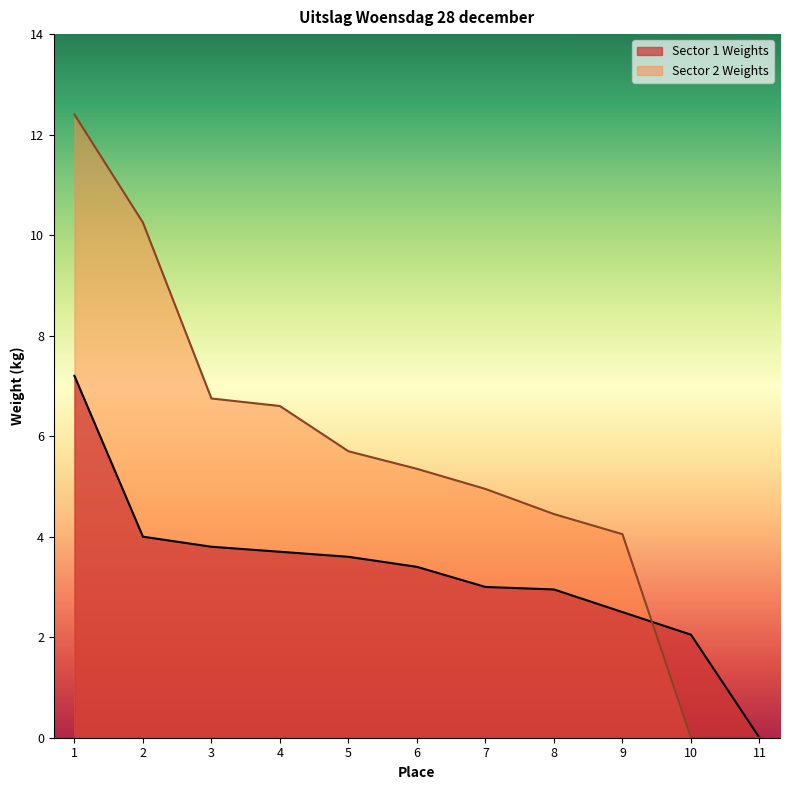

Does the chart have visible grid lines?

No